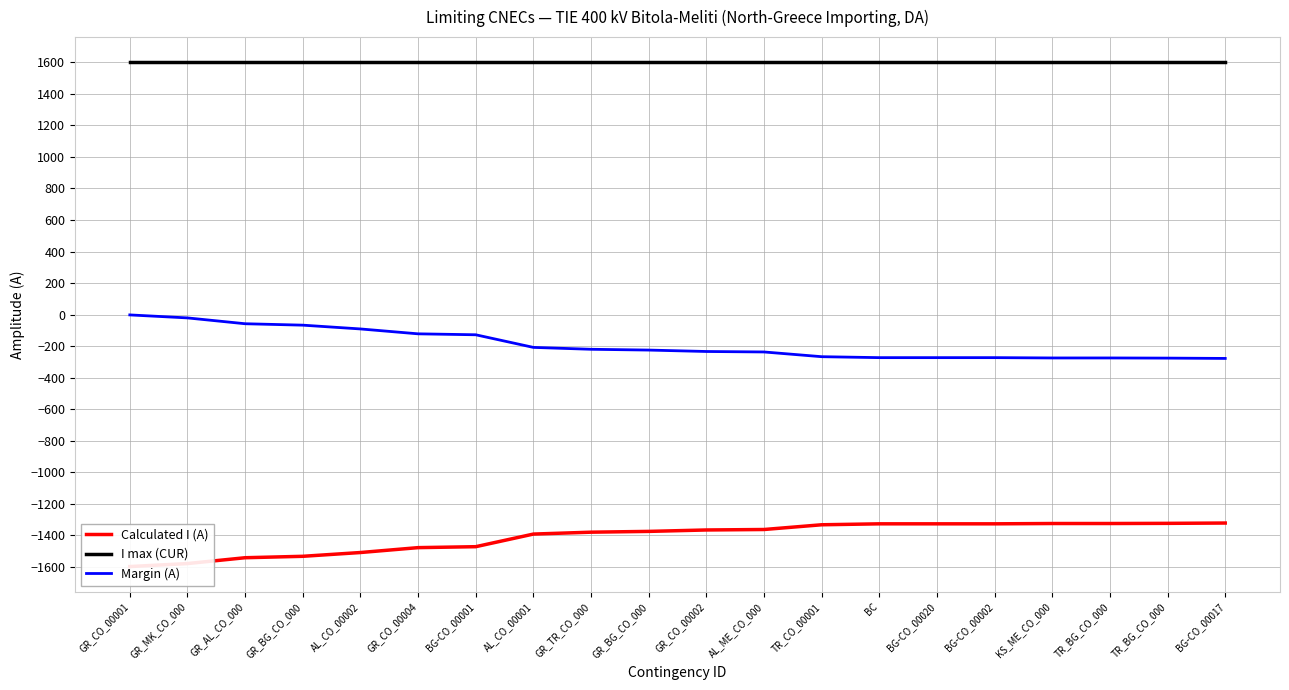

Reading left to right, transcribe all the data shown in this chart.

Calculated I (A): GR_CO_00001=-1598	GR_MK_CO_000=-1579	GR_AL_CO_000=-1542	GR_BG_CO_000=-1533	AL_CO_00002=-1509	GR_CO_00004=-1478	BG-CO_00001=-1472	AL_CO_00001=-1392	GR_TR_CO_000=-1380	GR_BG_CO_000=-1375	GR_CO_00002=-1366	AL_ME_CO_000=-1363	TR_CO_00001=-1333	BC=-1327	BG-CO_00020=-1327	BG-CO_00002=-1327	KS_ME_CO_000=-1325	TR_BG_CO_000=-1325	TR_BG_CO_000=-1324	BG-CO_00017=-1322
I max (CUR): GR_CO_00001=1600	GR_MK_CO_000=1600	GR_AL_CO_000=1600	GR_BG_CO_000=1600	AL_CO_00002=1600	GR_CO_00004=1600	BG-CO_00001=1600	AL_CO_00001=1600	GR_TR_CO_000=1600	GR_BG_CO_000=1600	GR_CO_00002=1600	AL_ME_CO_000=1600	TR_CO_00001=1600	BC=1600	BG-CO_00020=1600	BG-CO_00002=1600	KS_ME_CO_000=1600	TR_BG_CO_000=1600	TR_BG_CO_000=1600	BG-CO_00017=1600
Margin (A): GR_CO_00001=-2	GR_MK_CO_000=-21	GR_AL_CO_000=-58	GR_BG_CO_000=-67	AL_CO_00002=-91	GR_CO_00004=-122	BG-CO_00001=-128	AL_CO_00001=-208	GR_TR_CO_000=-220	GR_BG_CO_000=-225	GR_CO_00002=-234	AL_ME_CO_000=-237	TR_CO_00001=-267	BC=-273	BG-CO_00020=-273	BG-CO_00002=-273	KS_ME_CO_000=-275	TR_BG_CO_000=-275	TR_BG_CO_000=-276	BG-CO_00017=-278